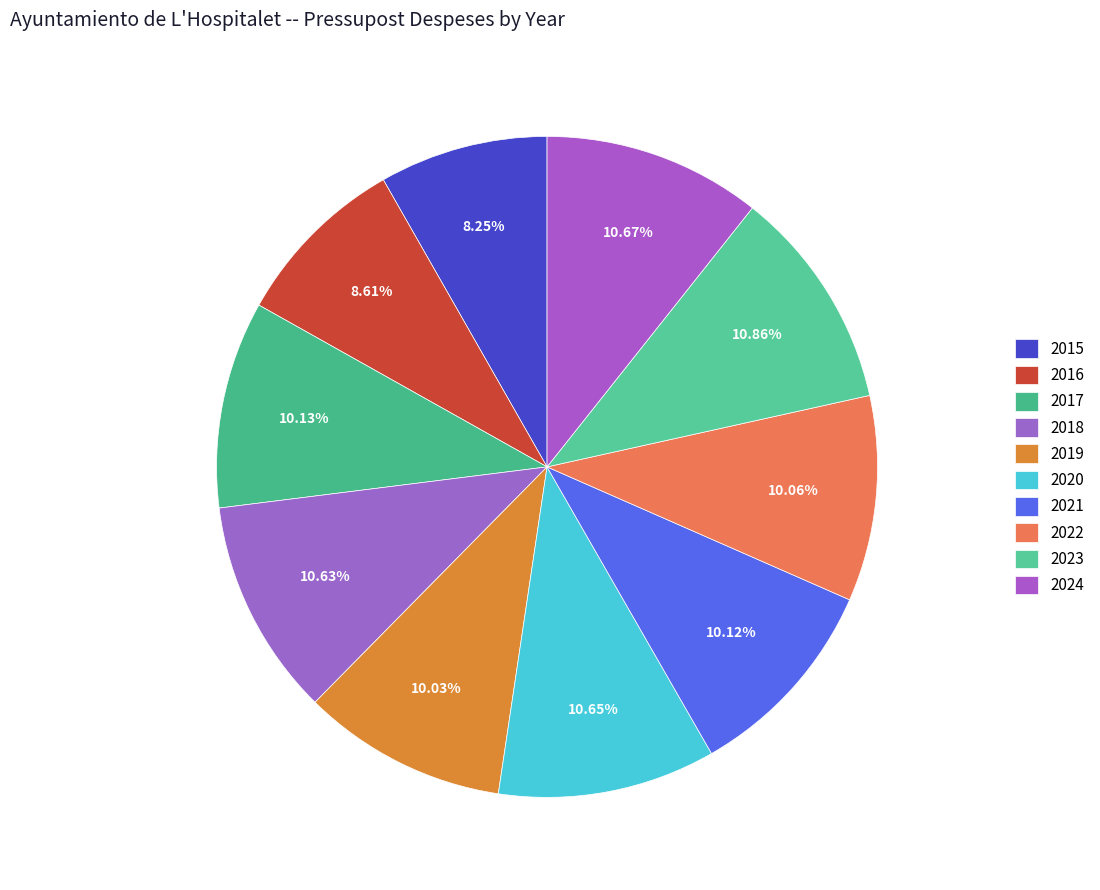

Between 2020 and 2015, which is larger?

2020